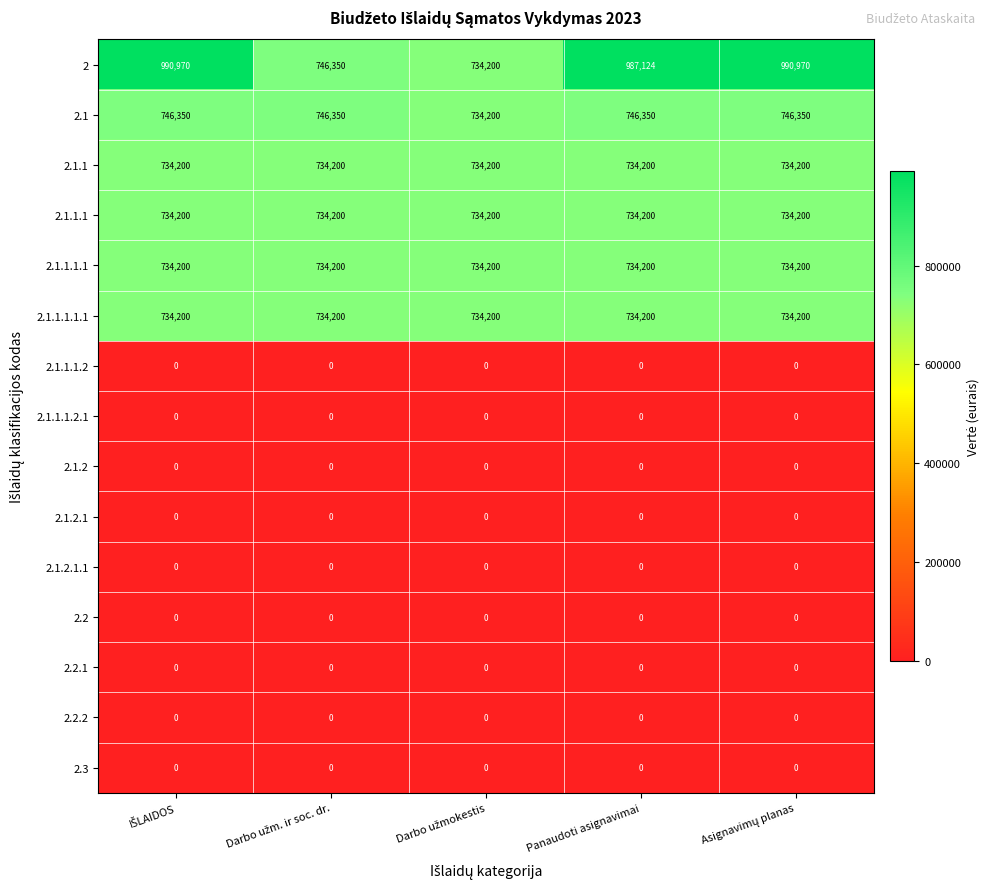

Is it true that 2.1.1.1.2 equals 0 at Panaudoti asignavimai?

True